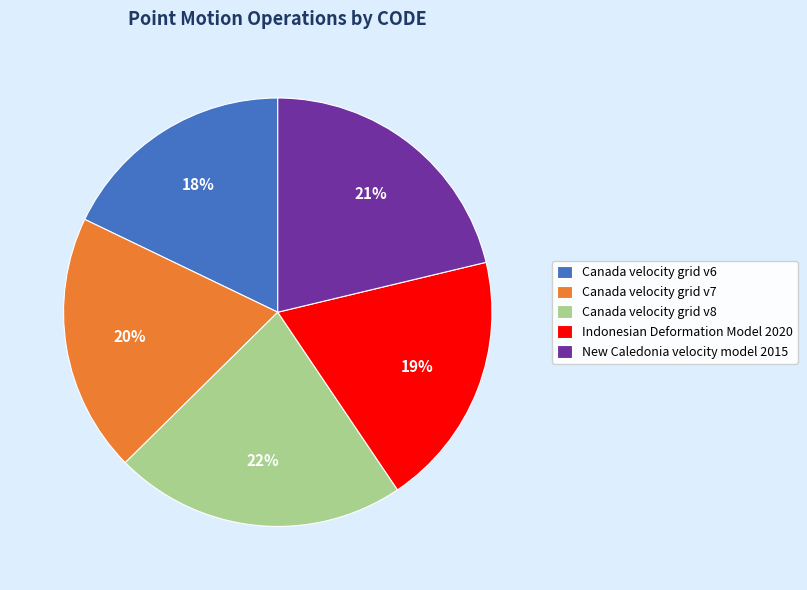

How many slices are in this pie chart?

5